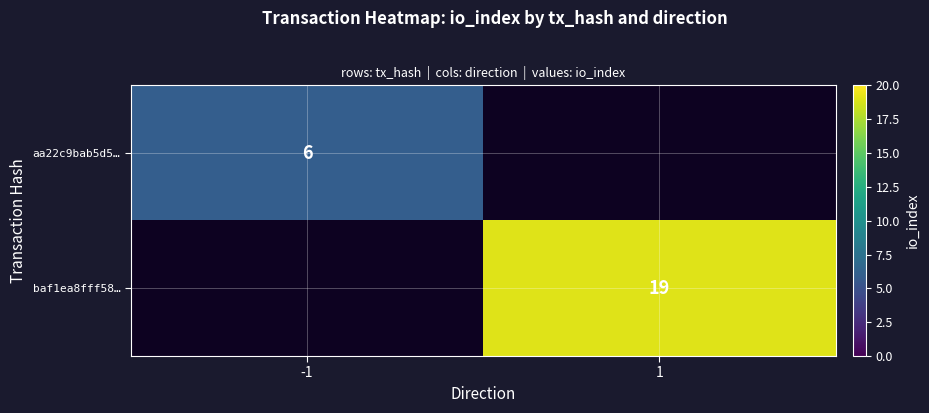

The baf1ea8fff58… series shows 8.4 at 1. True or false?

False